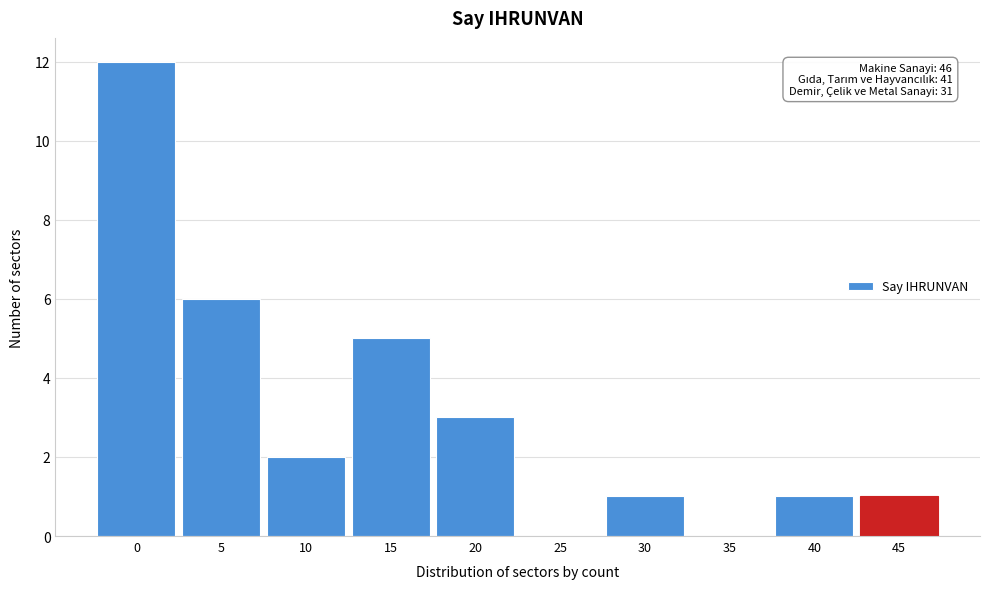

Reading left to right, transcribe all the data shown in this chart.

0=12	5=6	10=2	15=5	20=3	25=0	30=1	35=0	40=1	45=1